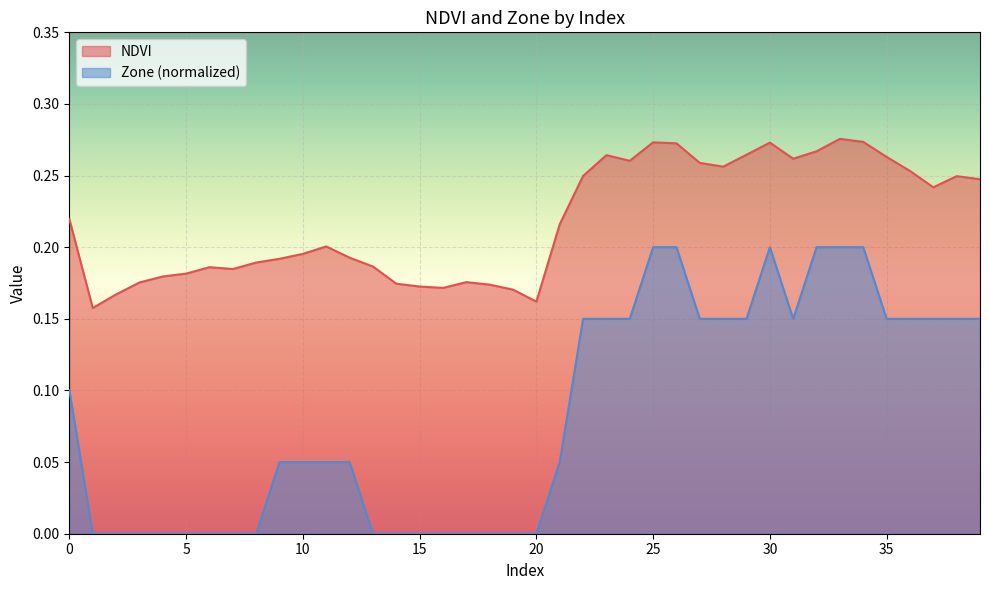

At which category is the sum across all series the highest?

33